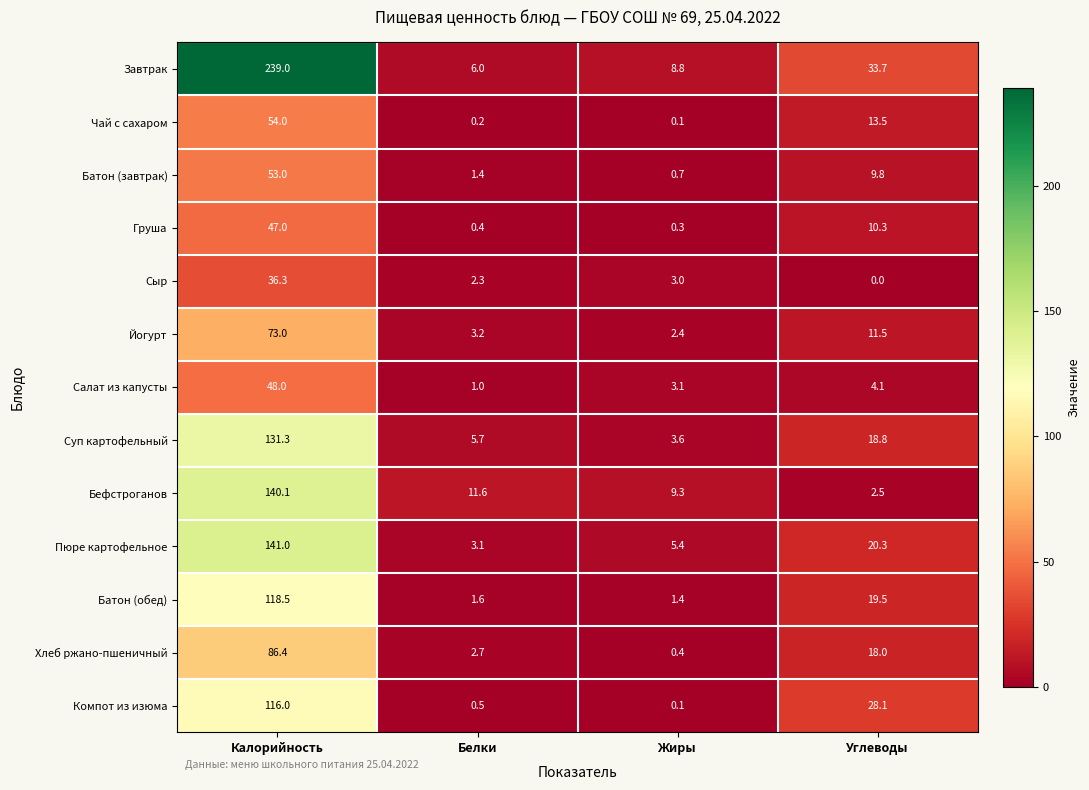

What is the highest value of the Йогурт series?

73.0